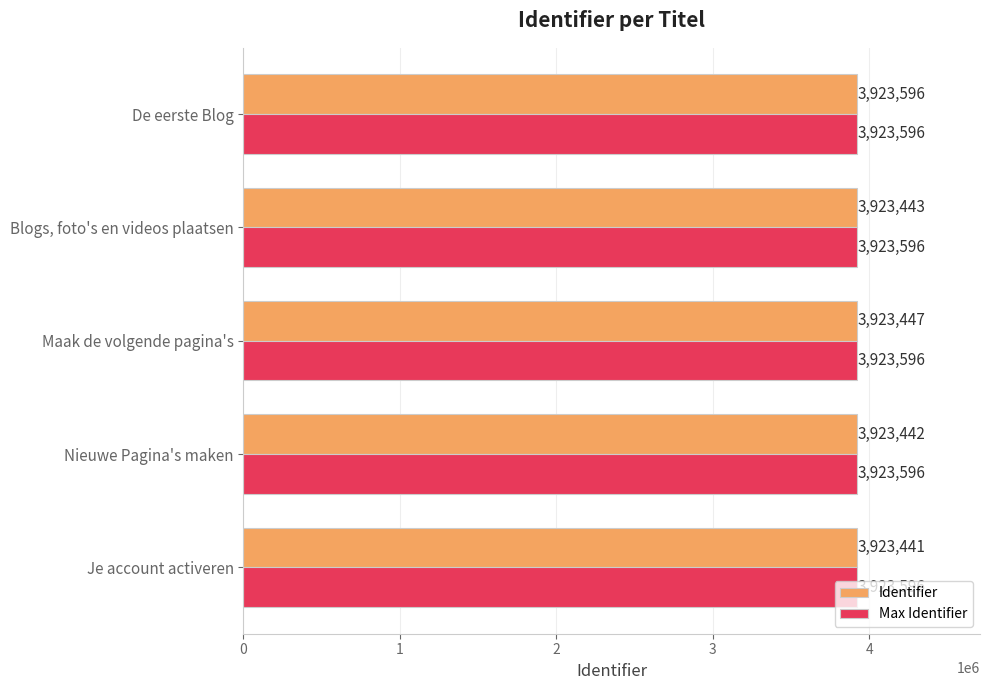

Which series has the widest spread of values?

Identifier